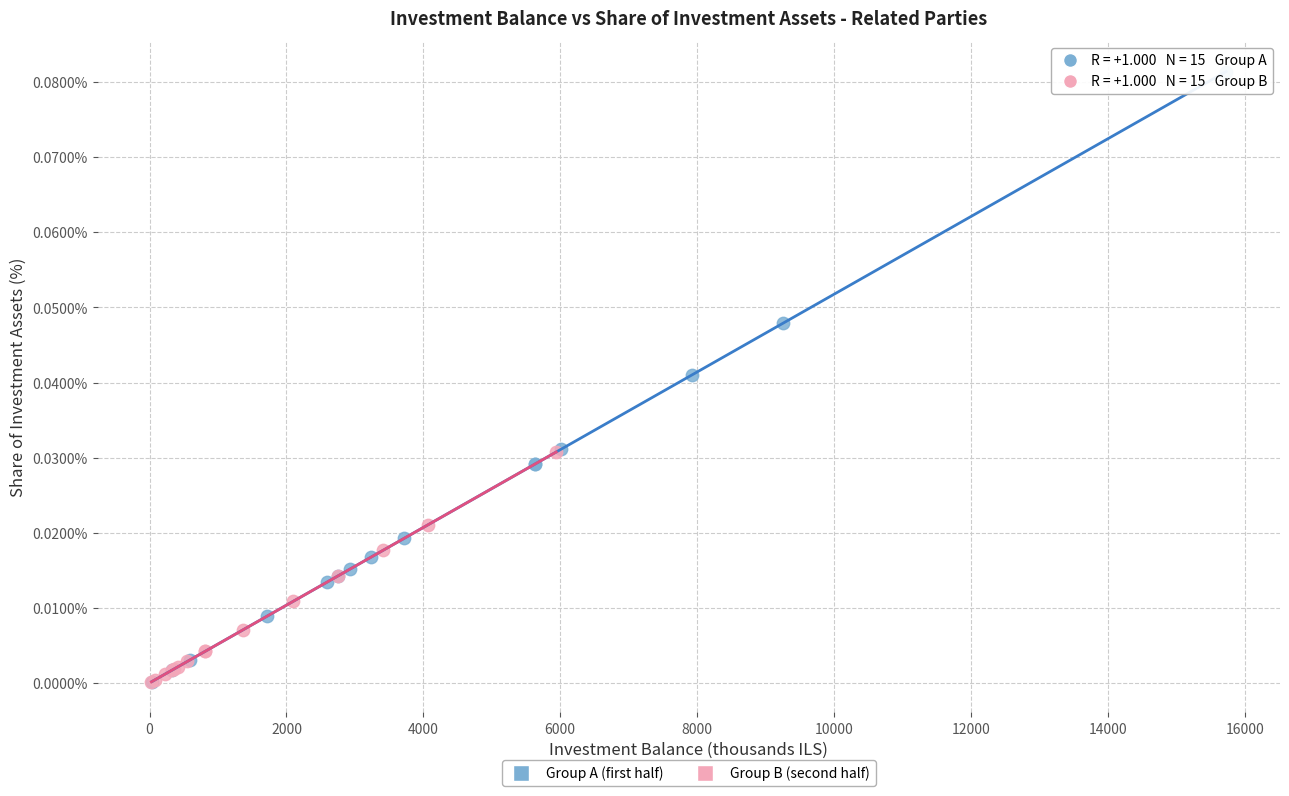

Which series contains the highest Y value?

Group A (first half)